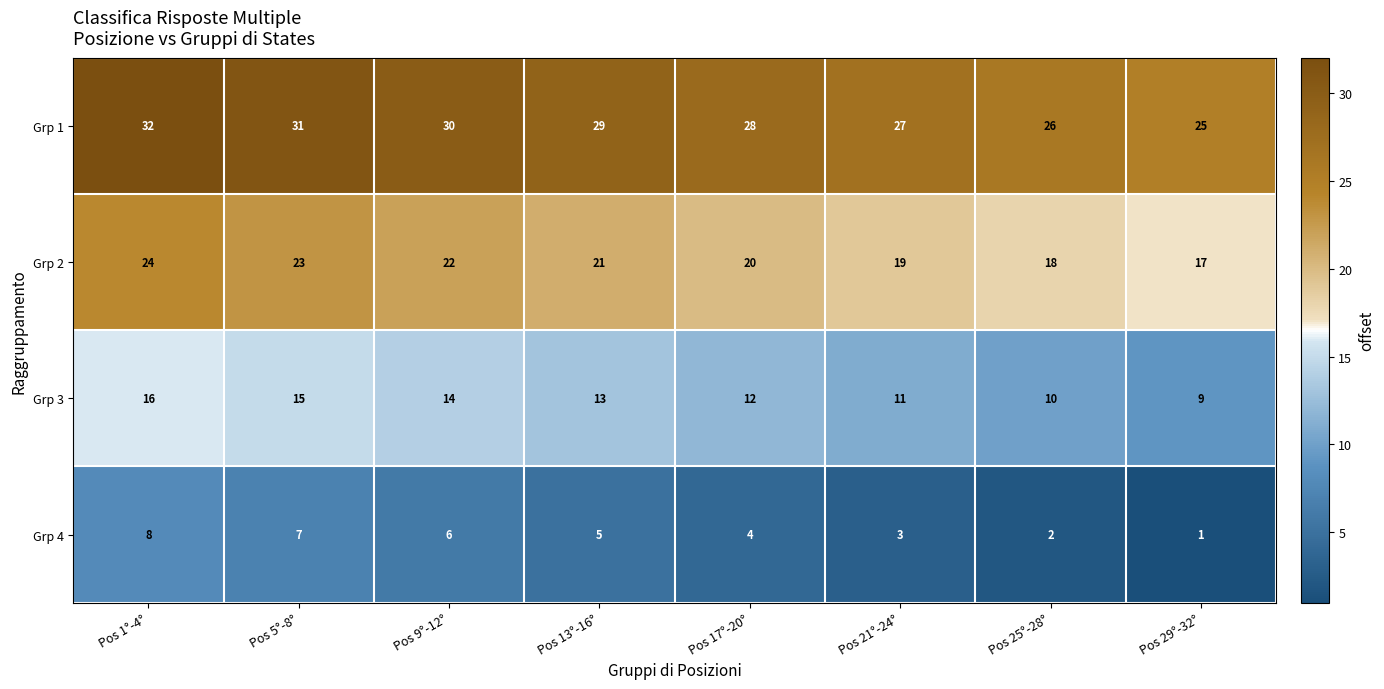

What is the spread (max minus min) of values at Pos 17°-20°?

24